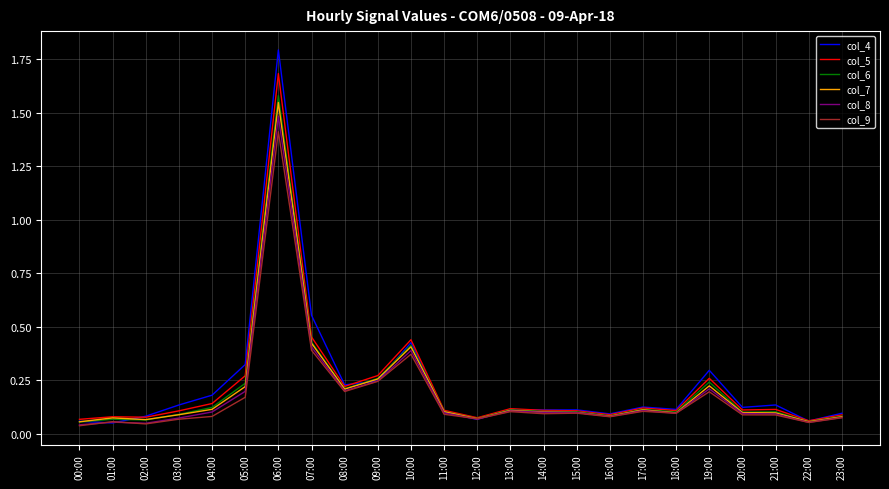

Which series changed the most between 02:00 and 19:00?

col_4